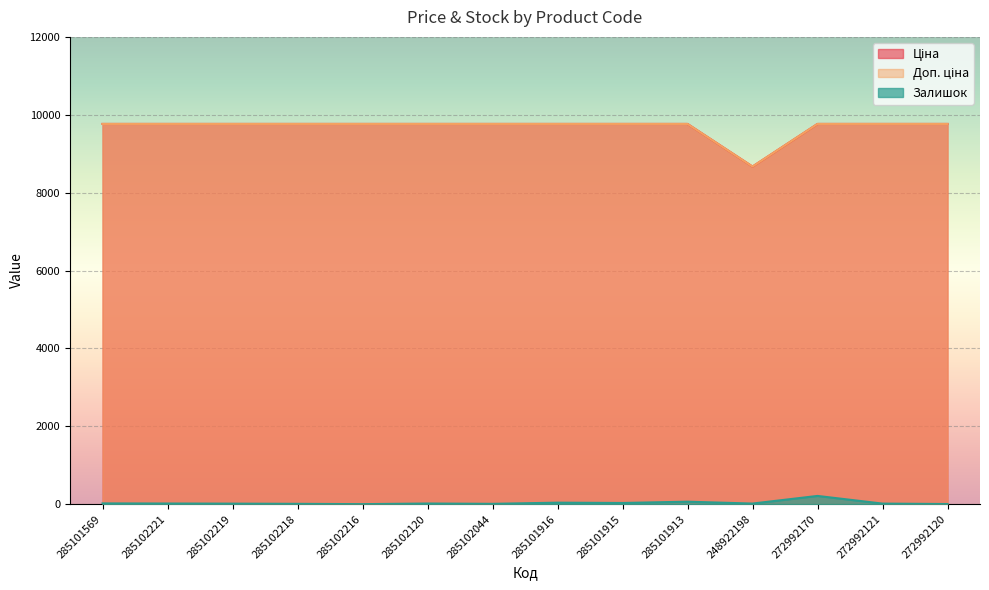

Which series has the widest spread of values?

Ціна